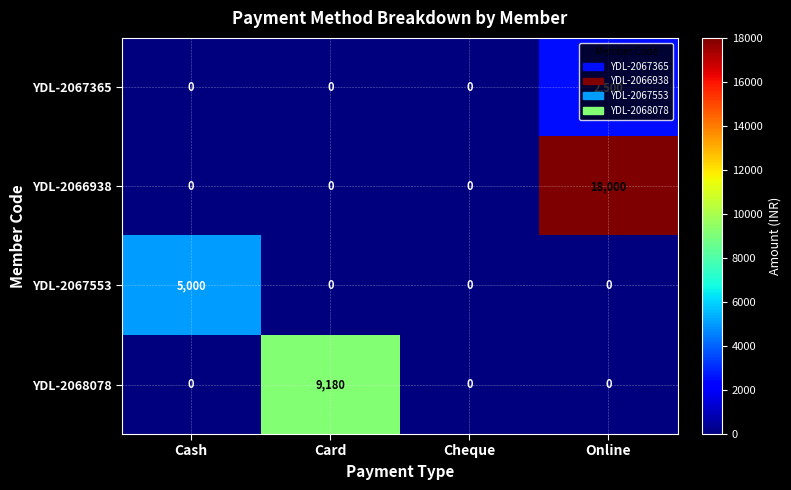

Which series has the largest total across all categories?

YDL-2066938